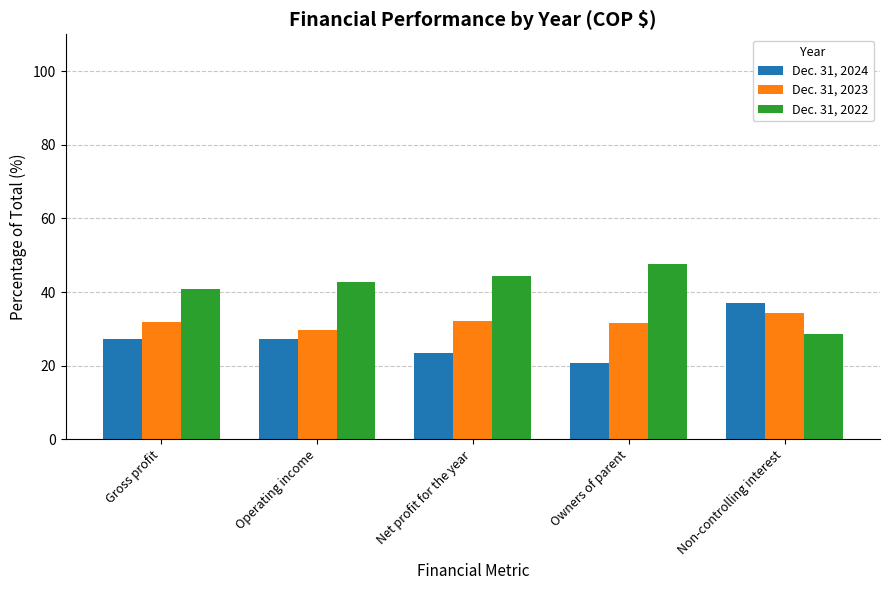

What is the spread (max minus min) of values at Non-controlling interest?

8.5